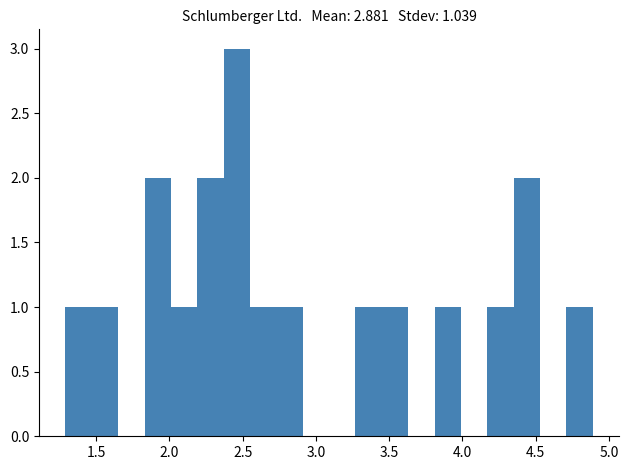

Read against the x-axis, roughly where is the centre of the tallest bar?

2.45